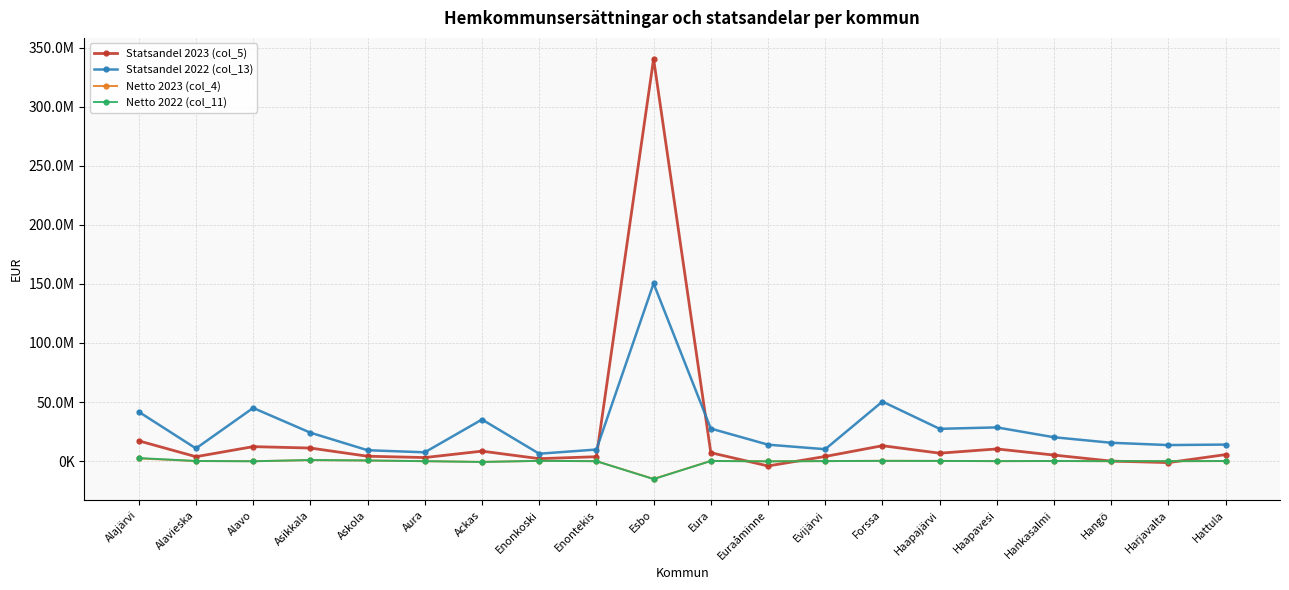

Reading right to left, list all the values displayed in this chart.

Statsandel 2023 (col_5): Hattula=5527590.0	Harjavalta=-1241602.9	Hangö=22798.0	Hankasalmi=5115599.6	Haapavesi=10306746.1	Haapajärvi=6714079.7	Forssa=13045973.4	Evijärvi=3941018.7	Euraåminne=-4104030.0	Eura=7128653.1	Esbo=340456179.1	Enontekis=3718583.5	Enonkoski=2079113.5	Ackas=8444643.2	Aura=3013160.7	Askola=4145644.7	Asikkala=11074293.1	Alavo=12254082.7	Alavieska=3746083.6	Alajärvi=17167915.3
Statsandel 2022 (col_13): Hattula=13997452.7	Harjavalta=13587895.9	Hangö=15532271.1	Hankasalmi=20199999.4	Haapavesi=28542846.8	Haapajärvi=27339727.4	Forssa=50397718.3	Evijärvi=10085990.0	Euraåminne=13922456.4	Eura=27552913.1	Esbo=150383803.0	Enontekis=9801082.7	Enonkoski=6260248.0	Ackas=35214454.1	Aura=7452076.2	Askola=9220063.2	Asikkala=24074758.6	Alavo=45011232.2	Alavieska=10750624.9	Alajärvi=41726835.9
Netto 2023 (col_4): Hattula=32468.5	Harjavalta=-85353.6	Hangö=-68670.2	Hankasalmi=74411.3	Haapavesi=-62542.4	Haapajärvi=187329.7	Forssa=259078.7	Evijärvi=29672.3	Euraåminne=-126111.1	Eura=164127.3	Esbo=-15036870.9	Enontekis=-40232.4	Enonkoski=206813.8	Ackas=-646454.8	Aura=-64029.7	Askola=547948.7	Asikkala=808931.2	Alavo=-80464.8	Alavieska=64029.7	Alajärvi=2250232.2
Netto 2022 (col_11): Hattula=93570.1	Harjavalta=-21715.8	Hangö=-25143.8	Hankasalmi=105240.2	Haapavesi=23623.5	Haapajärvi=151324.8	Forssa=217694.2	Evijärvi=9091.7	Euraåminne=-204201.3	Eura=100530.4	Esbo=-15214161.7	Enontekis=-55220.9	Enonkoski=220660.2	Ackas=-718826.2	Aura=-40689.1	Askola=540792.7	Asikkala=940440.4	Alavo=-127537.3	Alavieska=111857.8	Alajärvi=2623852.1